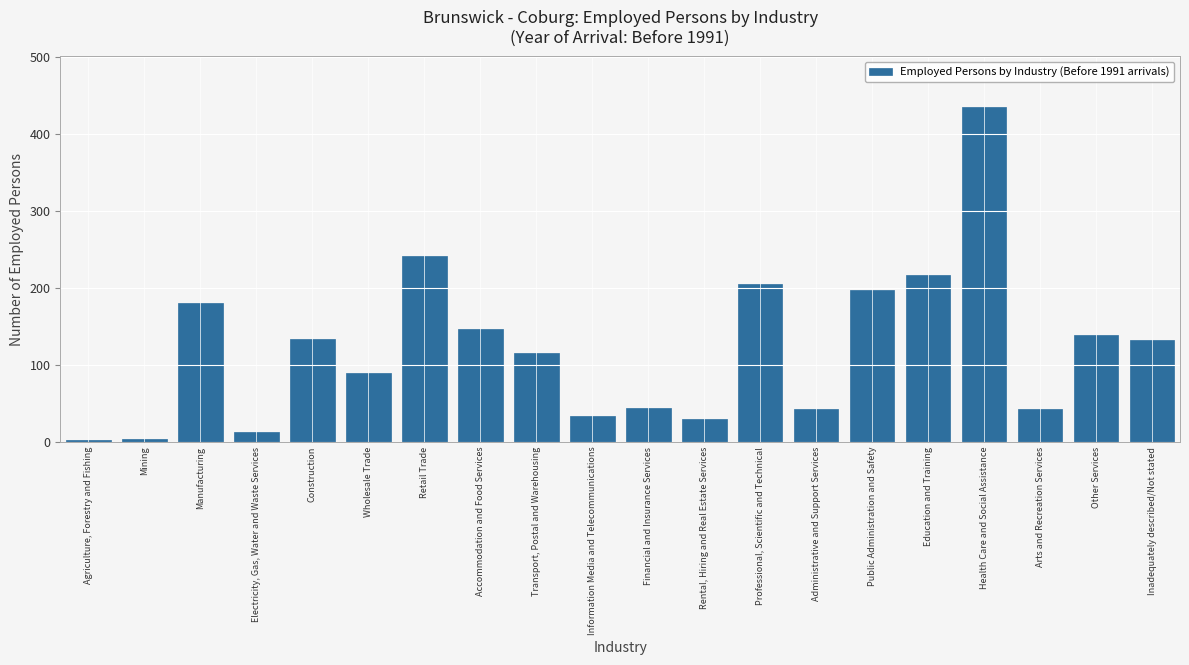

The value at Education and Training is 216. True or false?

True